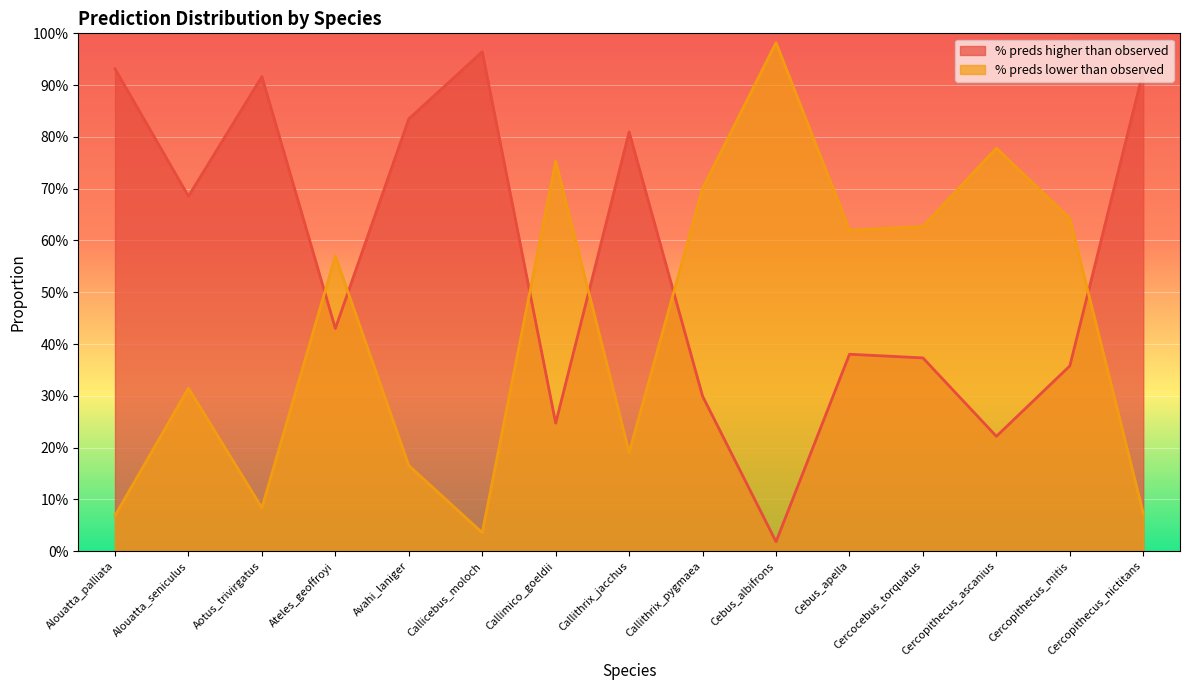

The value of % preds lower than observed at Cercopithecus_mitis is 0.6. True or false?

True